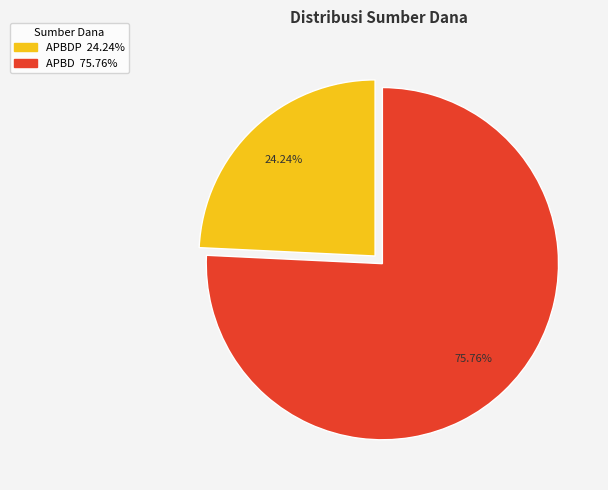

To the nearest percent, what is the difference between the largest and smallest slice percentages?

52%